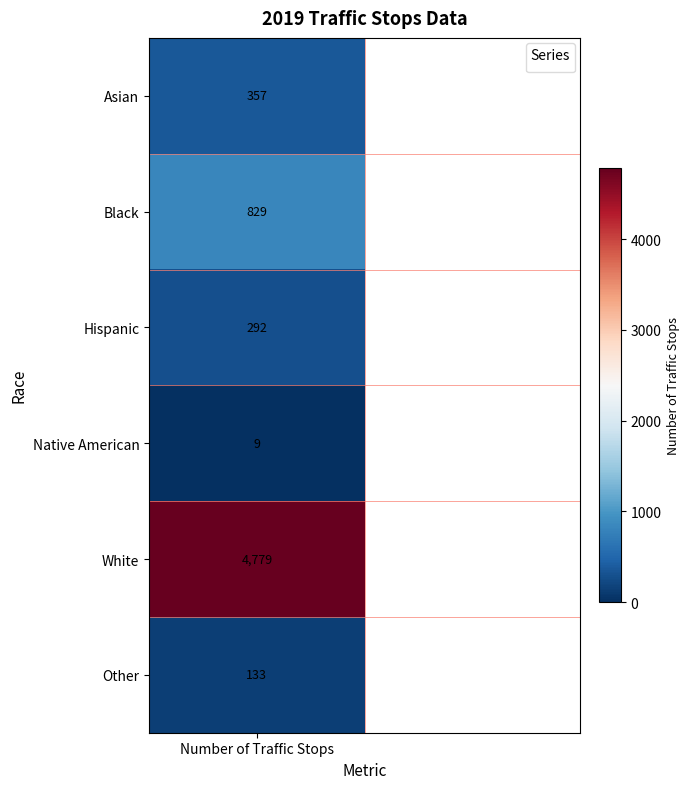

How many categories are shown in the chart?

2